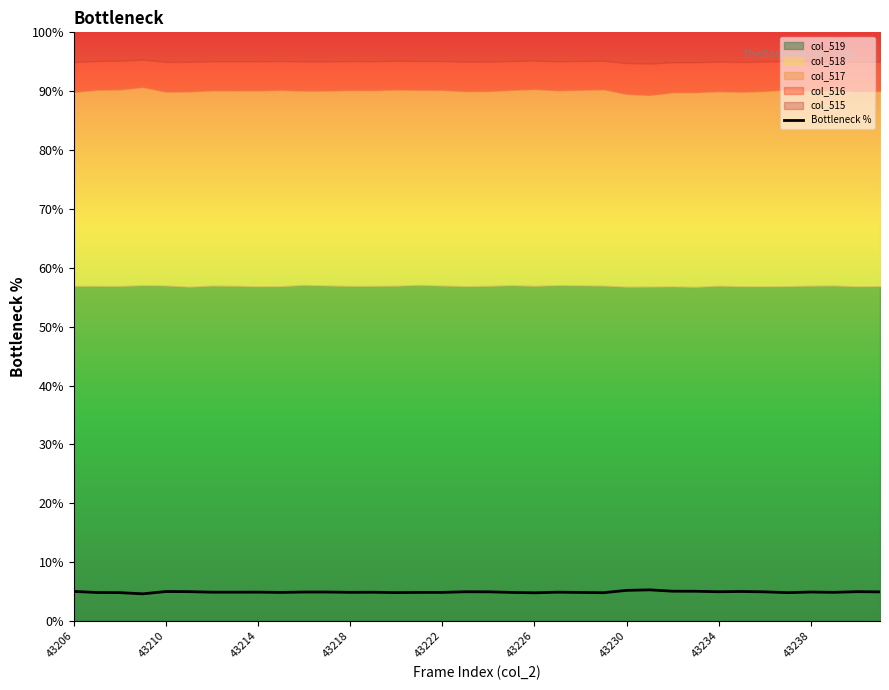

Reading left to right, extract all data points from this chart.

5.0	4.9	4.8	4.6	5.0	5.0	4.9	4.9	4.9	4.9	4.9	4.9	4.9	4.9	4.8	4.9	4.9	5.0	5.0	4.9	4.8	4.9	4.9	4.8	5.2	5.3	5.1	5.1	5.0	5.0	5.0	4.8	4.9	4.9	5.0	5.0